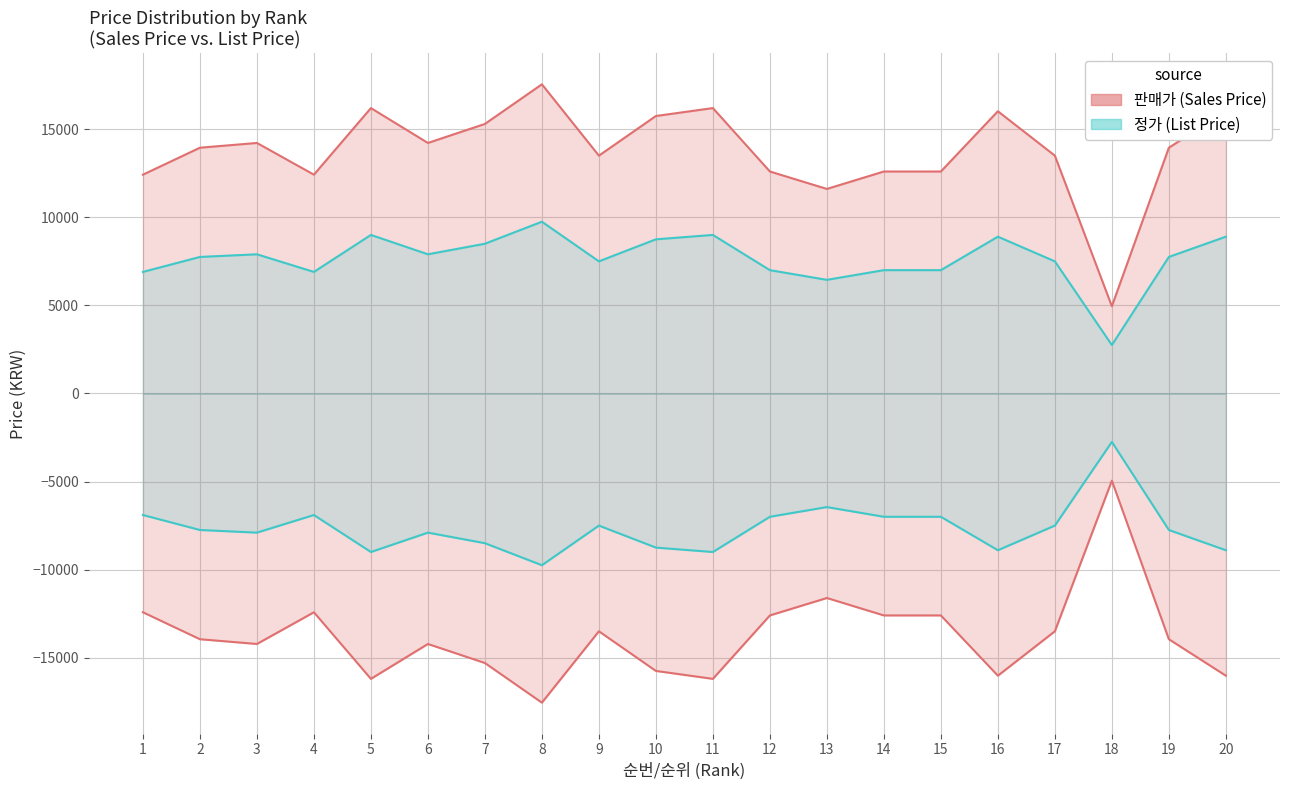

What is the difference between the second highest and minimum values in the 판매가 series?

11250